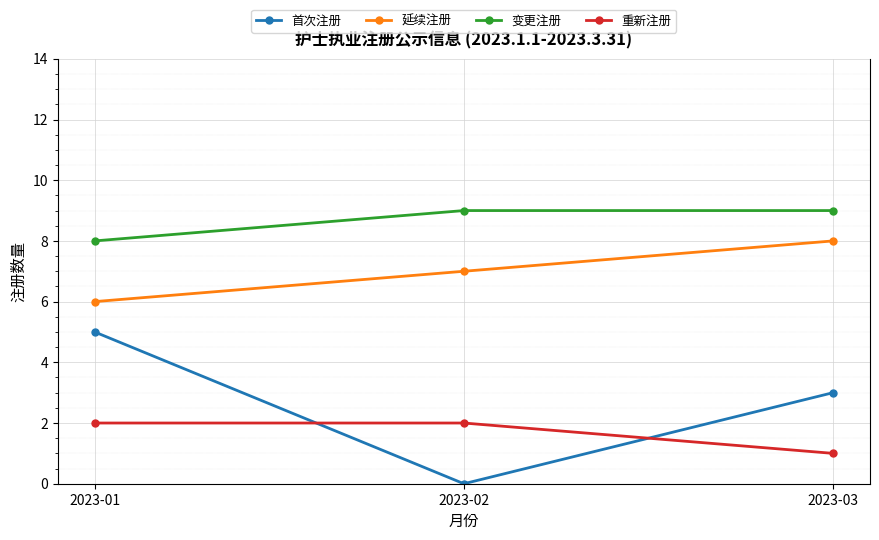

What is the spread (max minus min) of values at 2023-01?

6